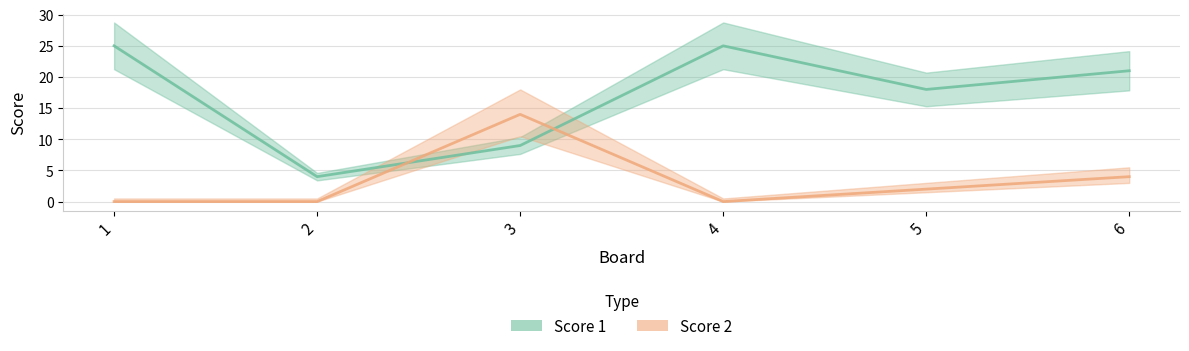

How many positive values does the Score 2 series have?

3